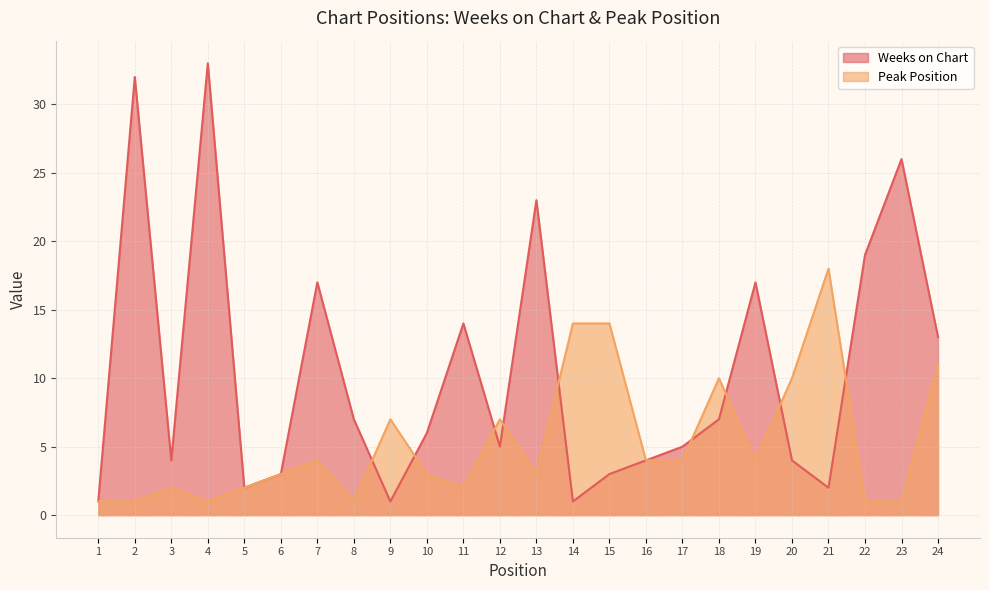

True or false: Weeks on Chart has a value of 14 at 11.

True